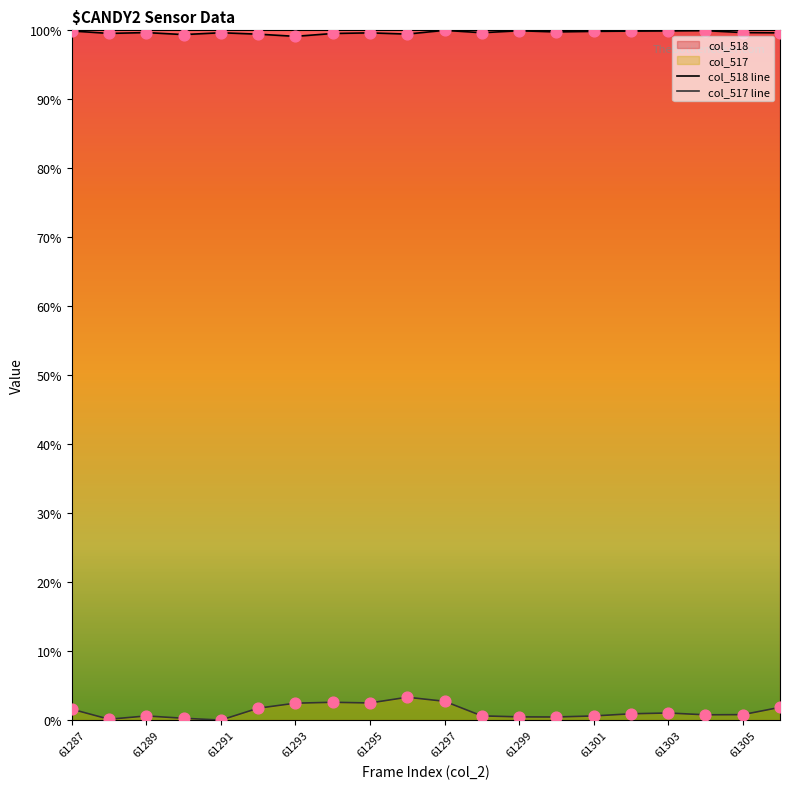

Which series contains the lowest Y value?

col_517 line